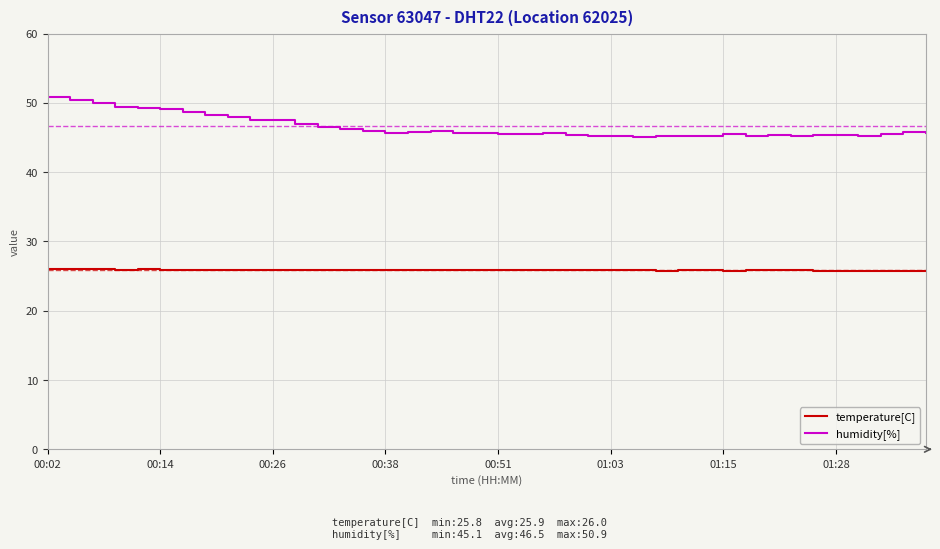

What is the lowest value of the humidity[%] series?

45.1